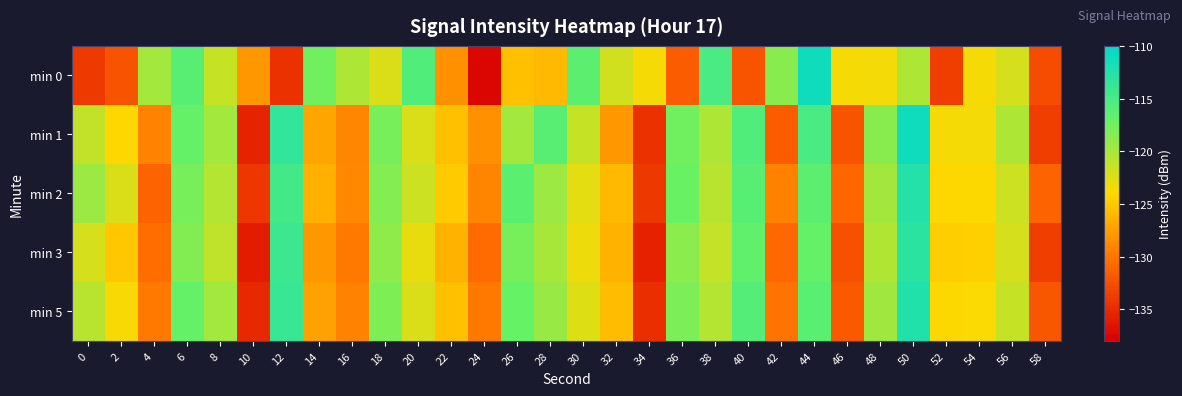

How many distinct data groups are displayed?

5